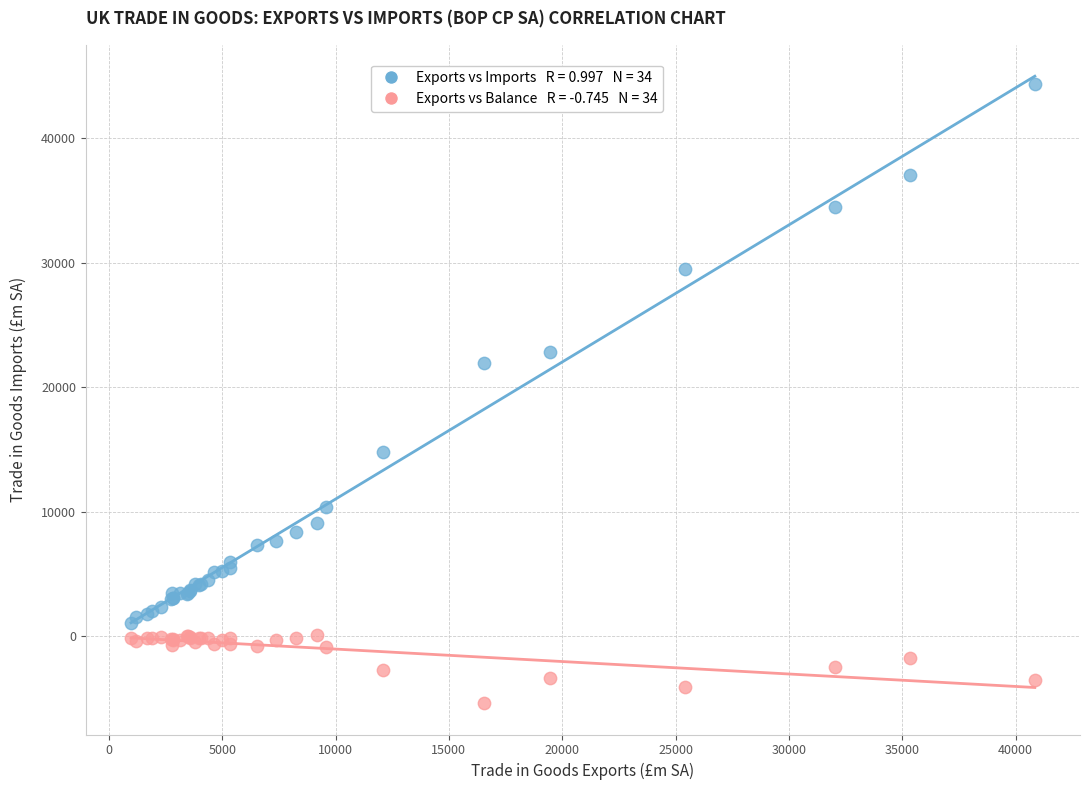

Across all series, what Y value is closest to 19503?

21903